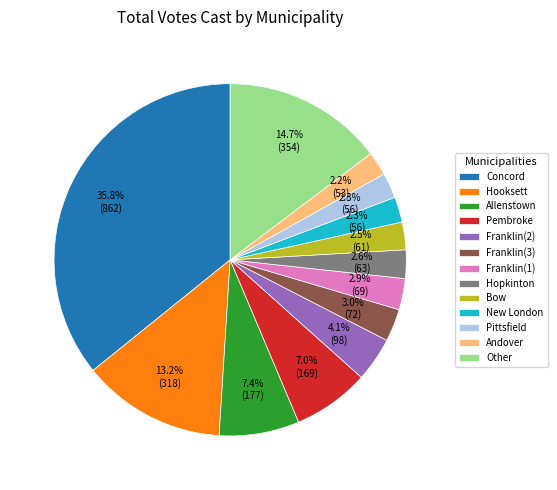

What is the ratio of the value at Hopkinton to the value at Bow?

1.0